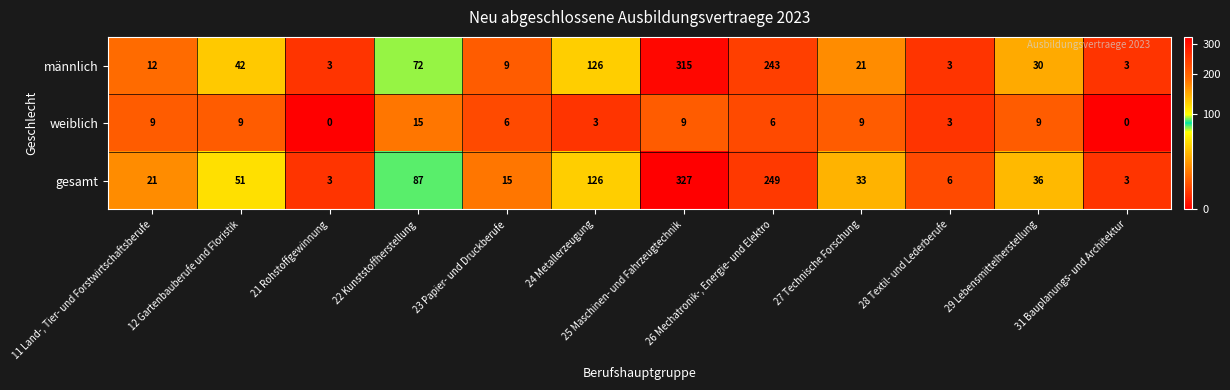

At which category does the chart reach its peak across all series?

25 Maschinen- und Fahrzeugtechnik